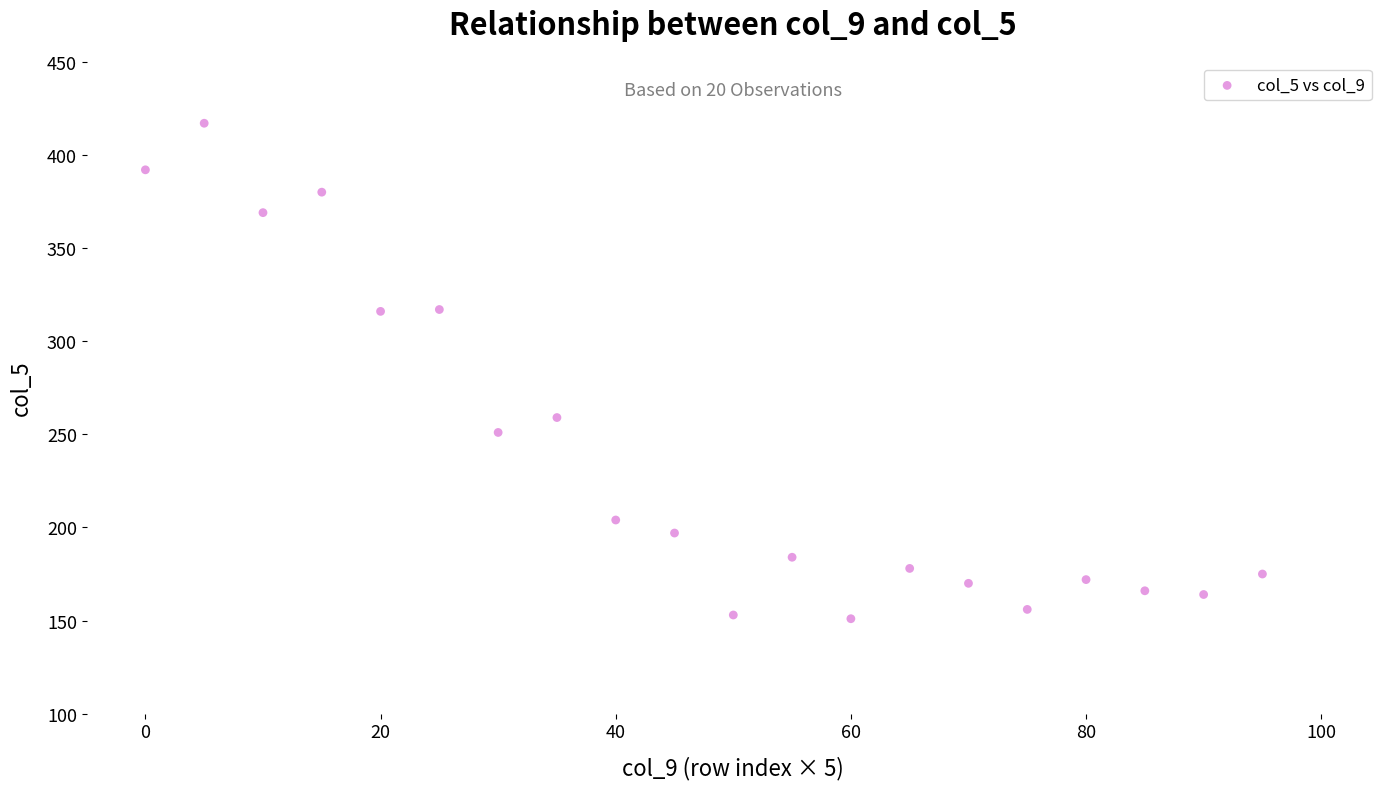

What Y value in the scatter plot is closest to 284?

259